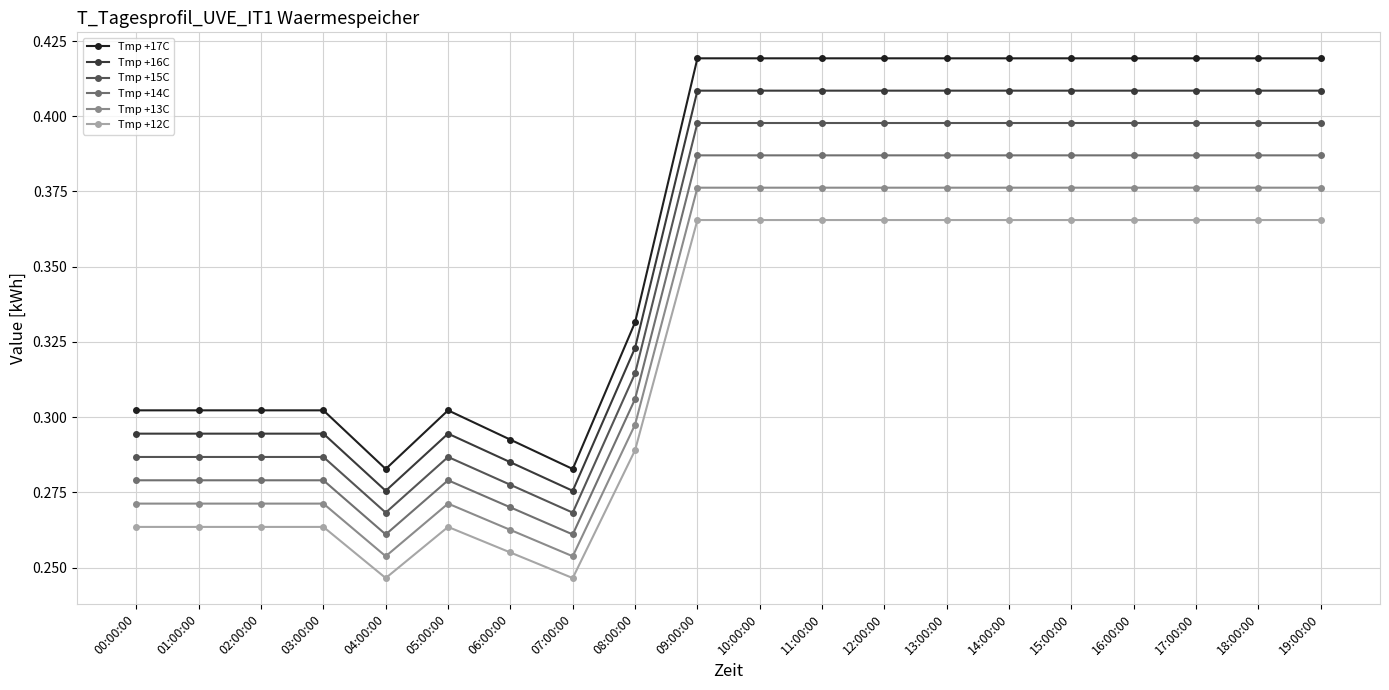

What is the label of the 14th point from the left?

13:00:00